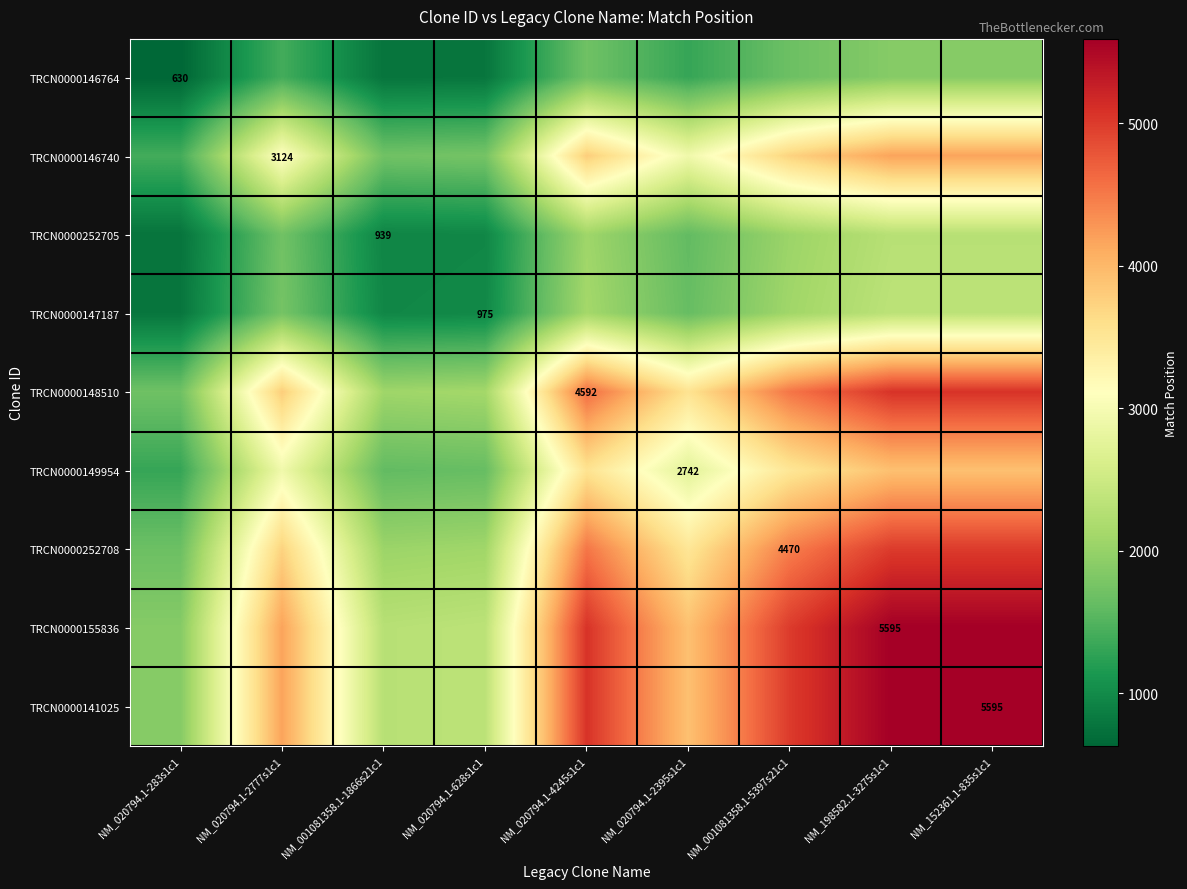

At which label is TRCN0000252705 closest to 1530?

NM_020794.1-2395s1c1